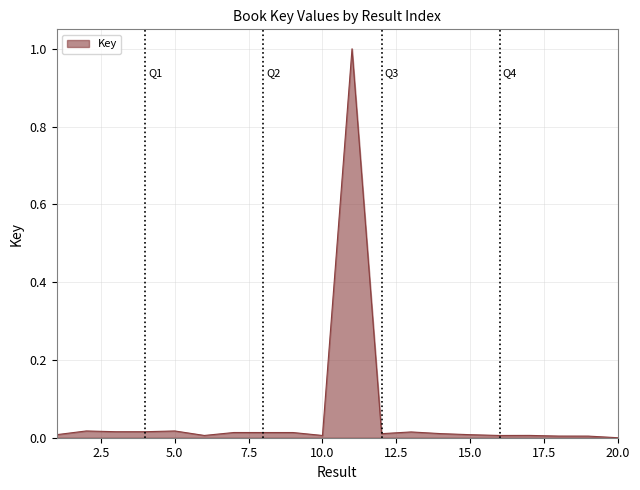

What is the greatest value displayed?

1.0